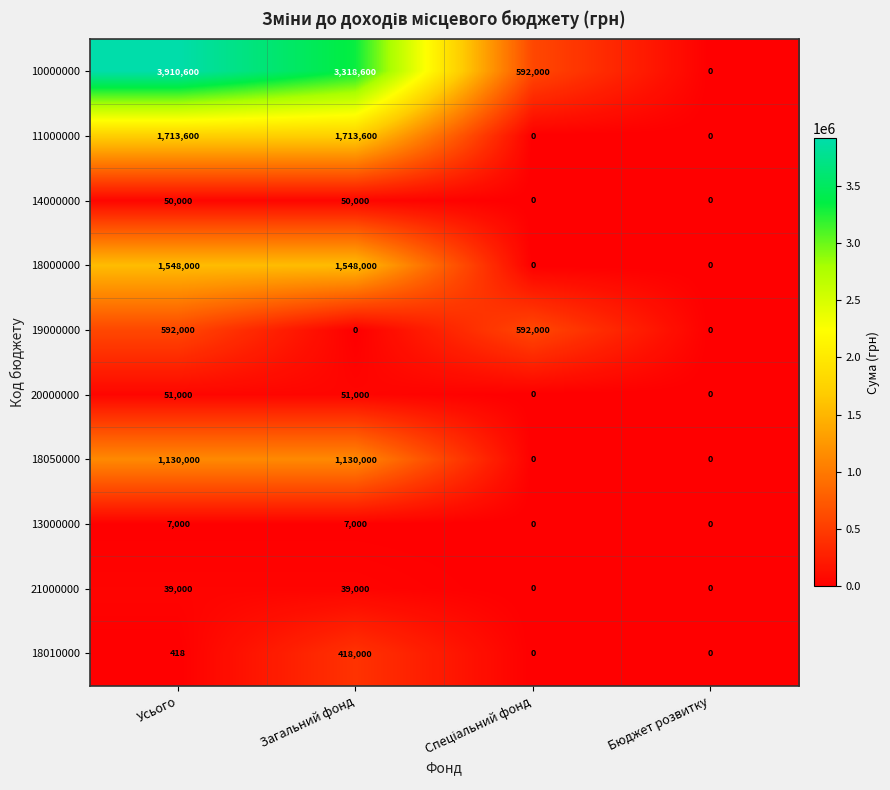

What is the average value of the 14000000 series?

25000